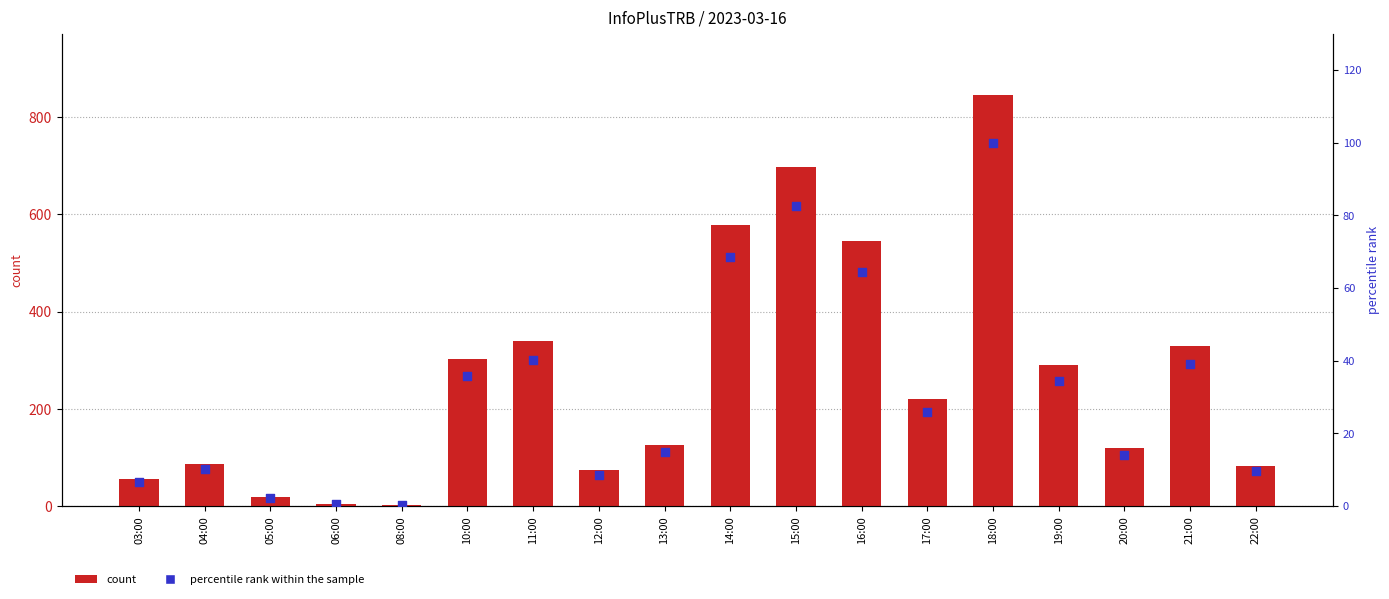

Is the value of count at 12:00 greater than the value of percentile rank within the sample at 17:00?

Yes